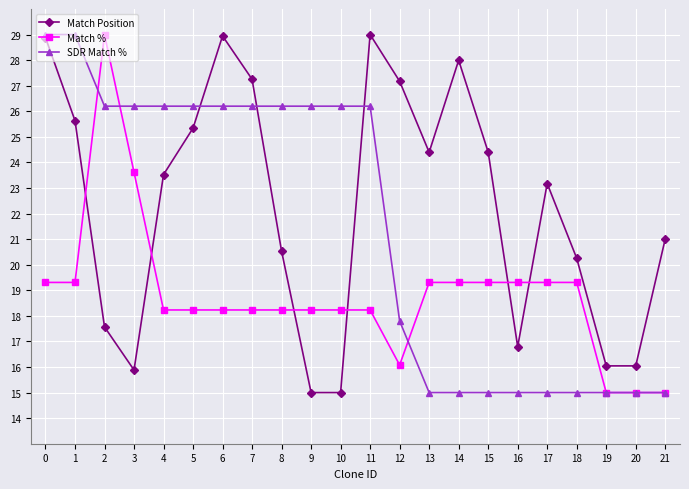

How many lines are shown in the chart?

3